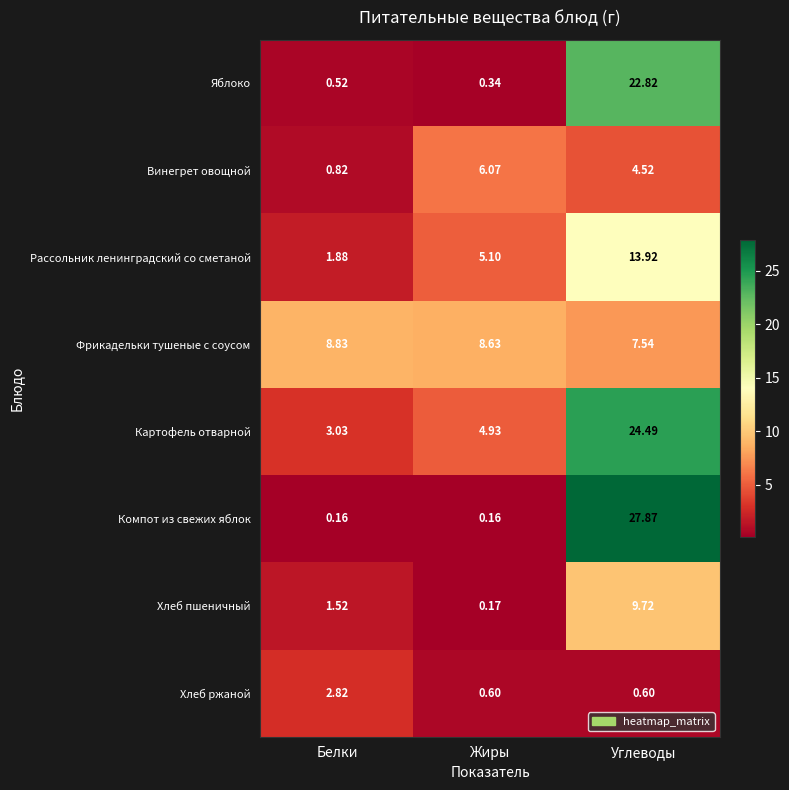

How many distinct data groups are displayed?

8